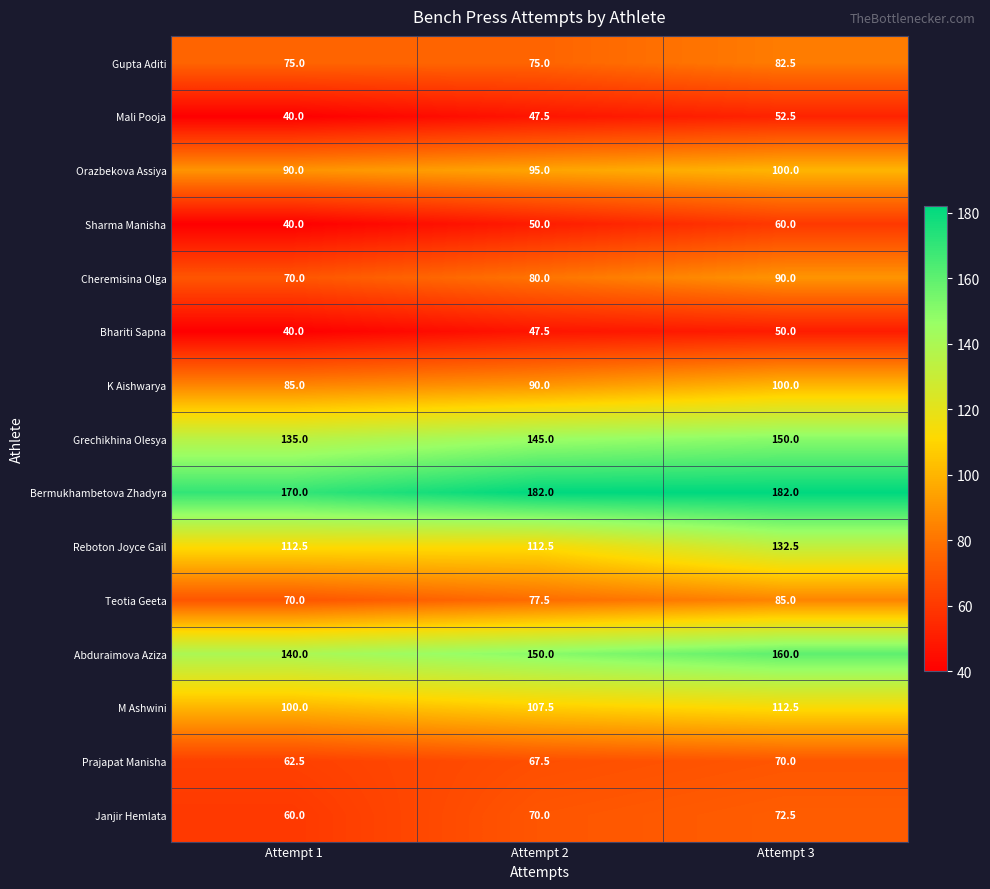

What is the minimum value shown in the chart?

40.0